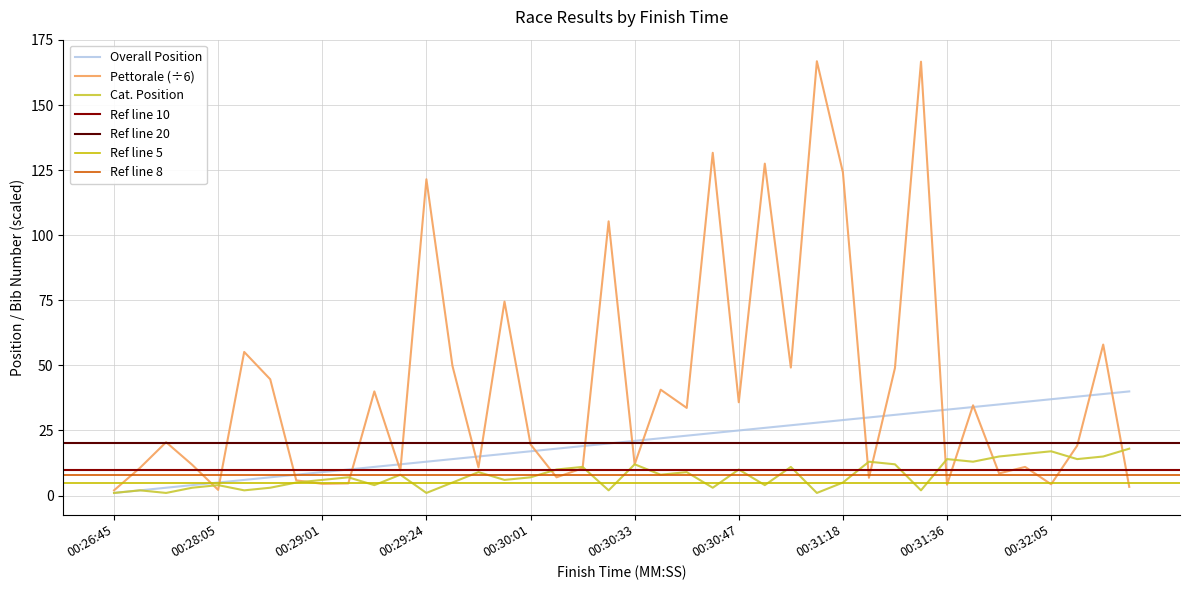

Which series has the largest total across all categories?

Pettorale